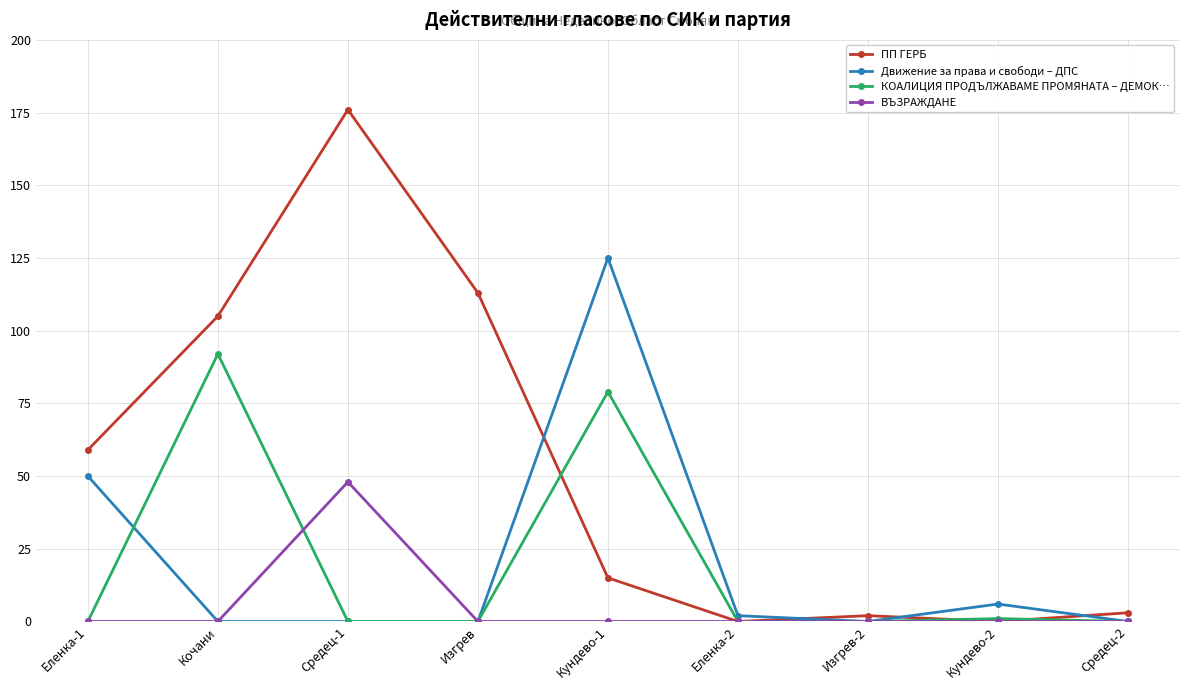

At which category does ПП ГЕРБ reach its first local valley?

Еленка-2